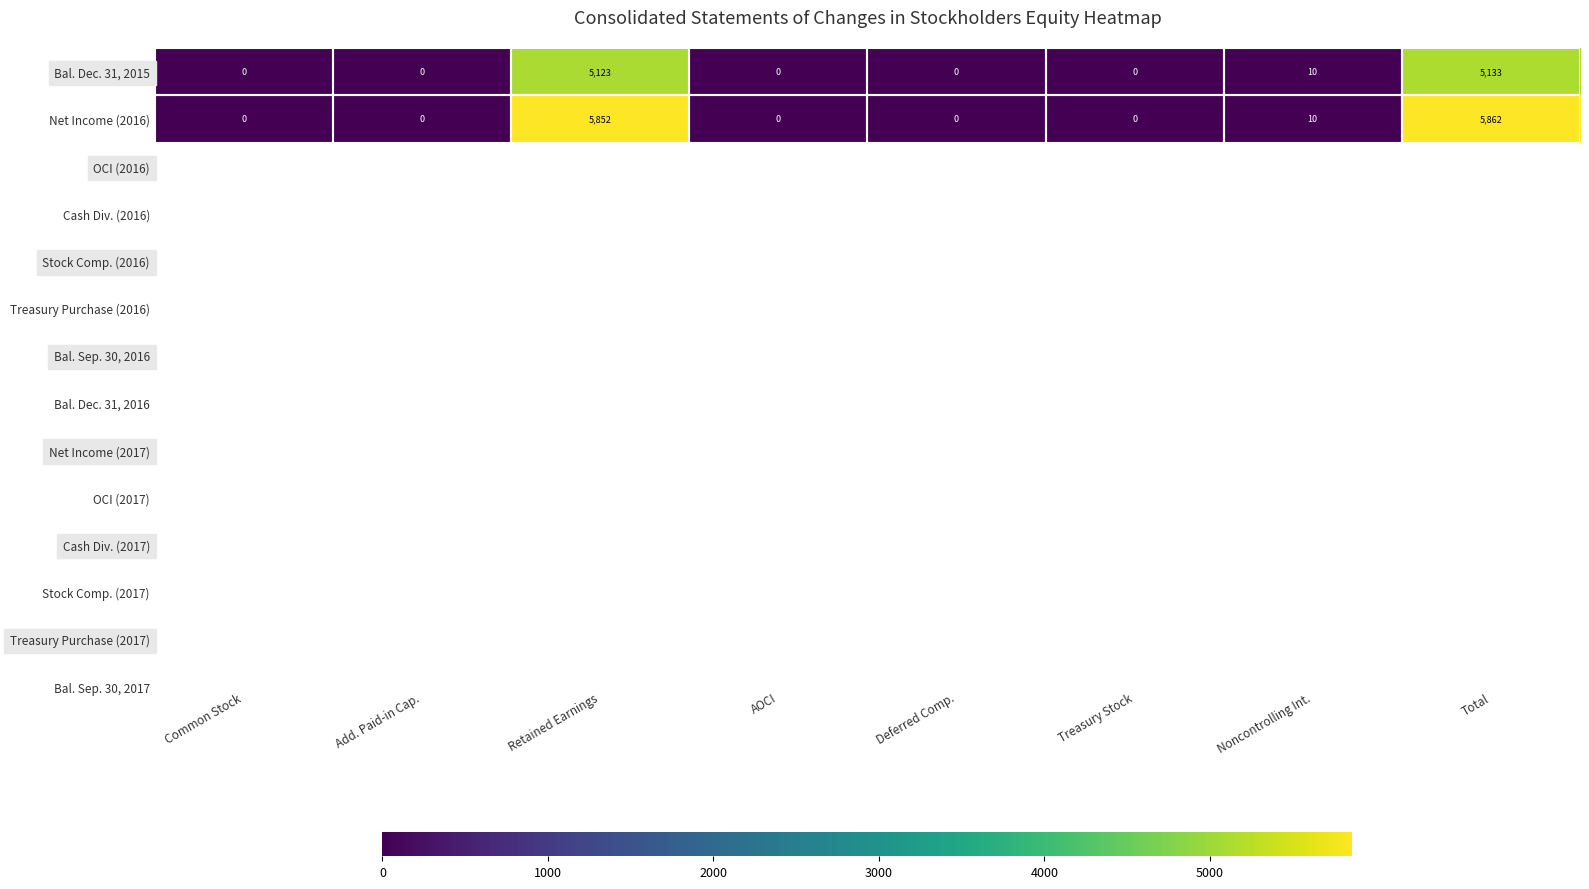

What is the difference between the Bal. Dec. 31, 2015 values at Retained Earnings and Treasury Stock?

5123